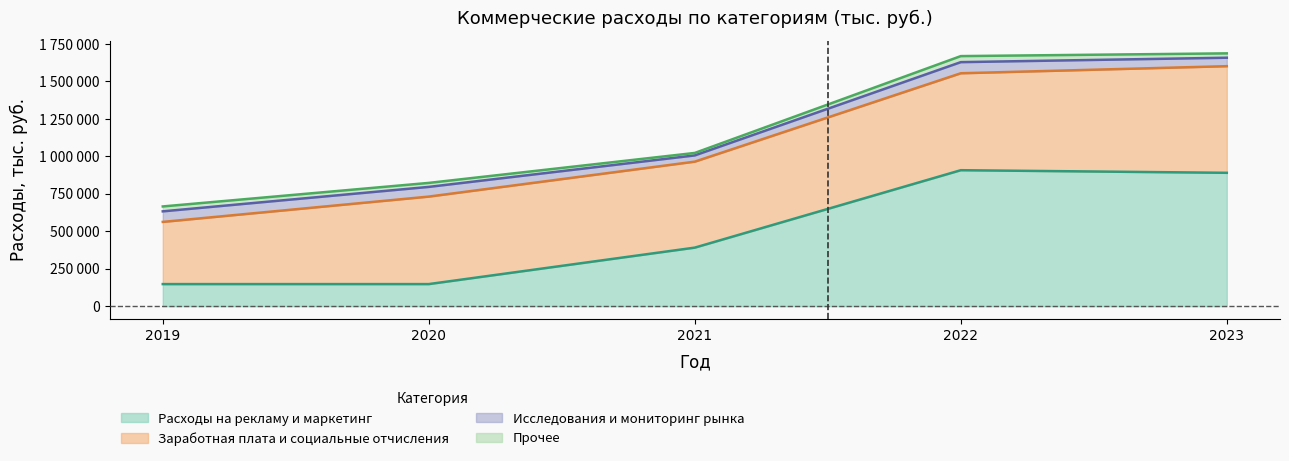

Reading left to right, list all the values displayed in this chart.

Расходы на рекламу и маркетинг: 2019=147314	2020=147330	2021=390606	2022=907225	2023=889824
Заработная плата и социальные отчисления: 2019=414912	2020=583753	2021=573690	2022=646812	2023=711468
Исследования и мониторинг рынка: 2019=70394	2020=64697	2021=41635	2022=74182	2023=56420
Прочее: 2019=32737	2020=26663	2021=16392	2022=40320	2023=29091